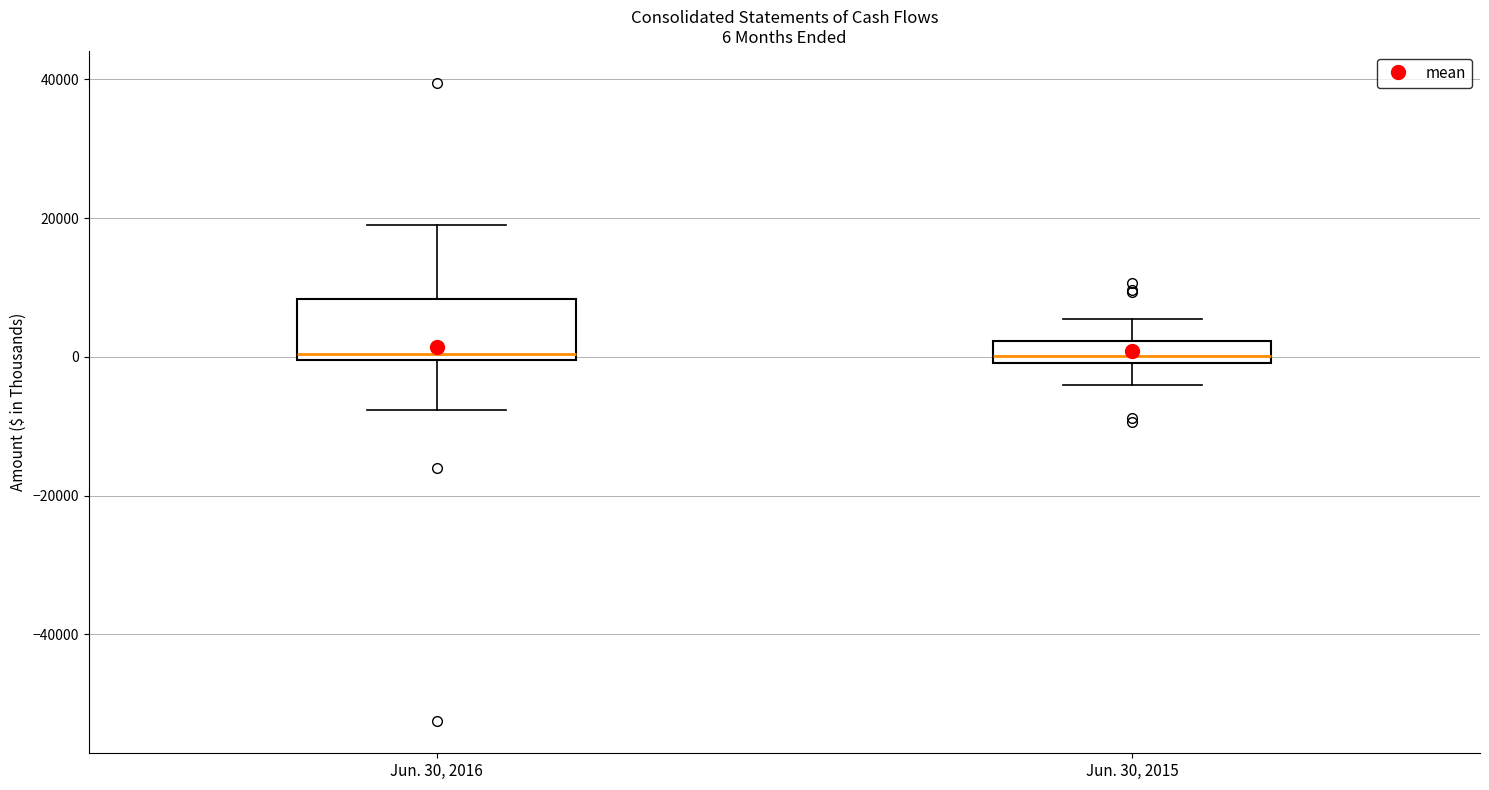

Which box is the tallest, from its lower edge to its upper edge?

Jun. 30, 2016